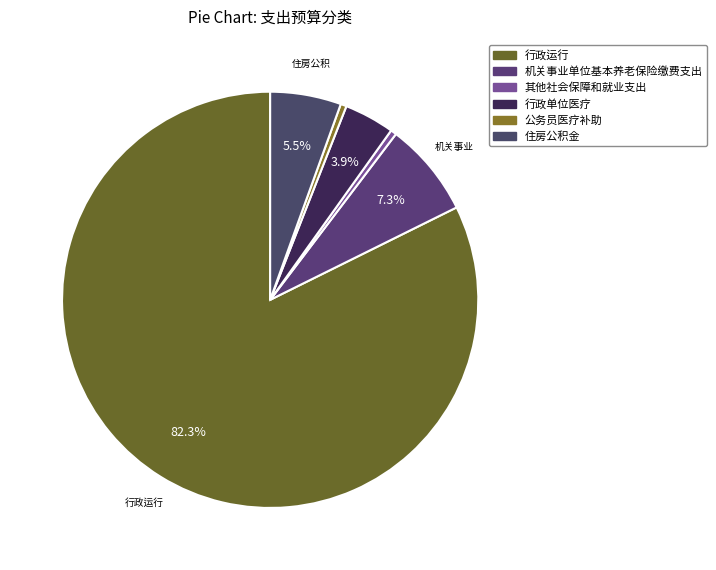

What is the largest slice in the pie chart?

行政运行